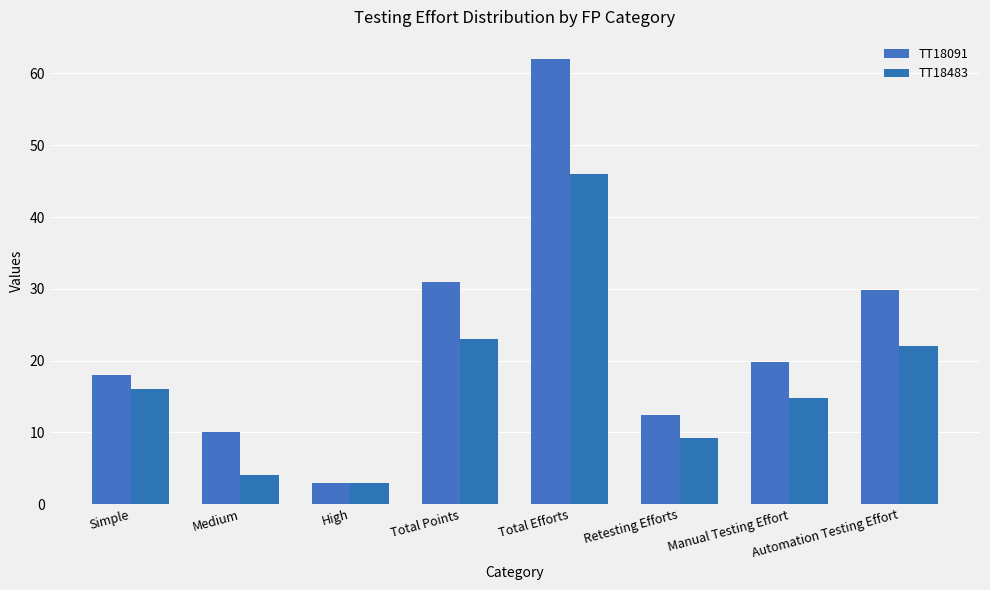

Reading left to right, what are all the values shown in this chart?

TT18091: Simple=18.0	Medium=10.0	High=3.0	Total Points=31.0	Total Efforts=62.0	Retesting Efforts=12.4	Manual Testing Effort=19.8	Automation Testing Effort=29.8
TT18483: Simple=16.0	Medium=4.0	High=3.0	Total Points=23.0	Total Efforts=46.0	Retesting Efforts=9.2	Manual Testing Effort=14.7	Automation Testing Effort=22.1